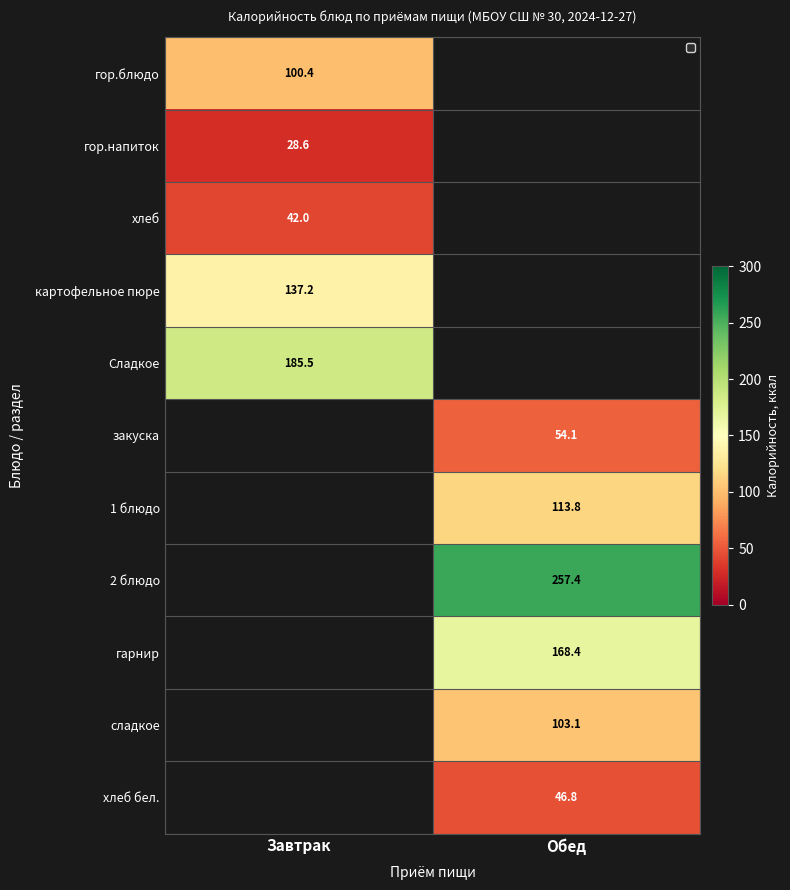

The хлеб бел. series shows 46.8 at Обед. True or false?

True